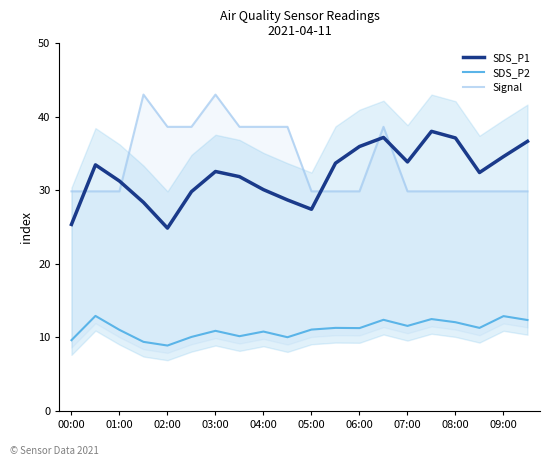

Rank the series by their maximum value, from lowest to highest.

SDS_P2, SDS_P1, Signal